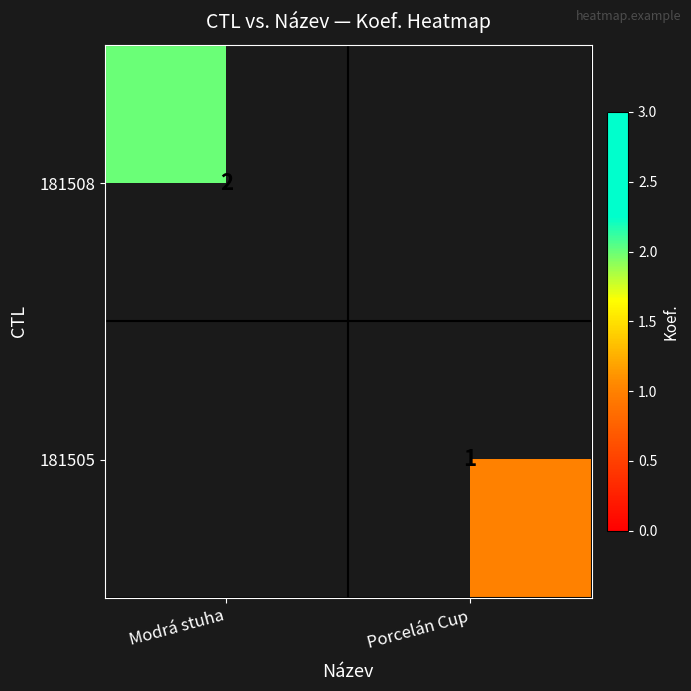

Is it true that 181505 equals 2 at Porcelán Cup?

False